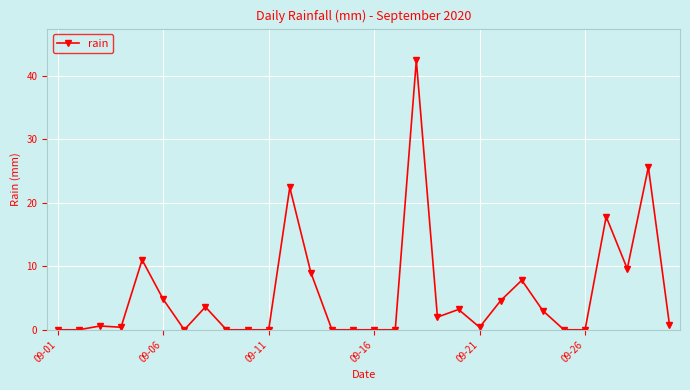

What is the value of the 29th point from the left?

25.6